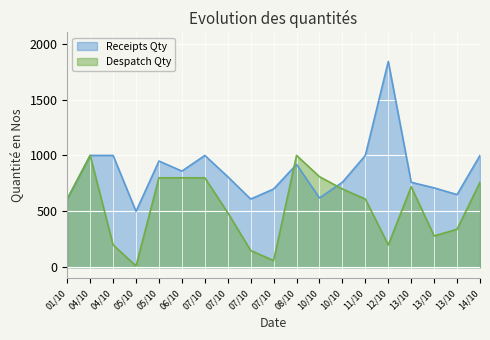

What are all the series names shown in the legend?

Receipts Qty, Despatch Qty